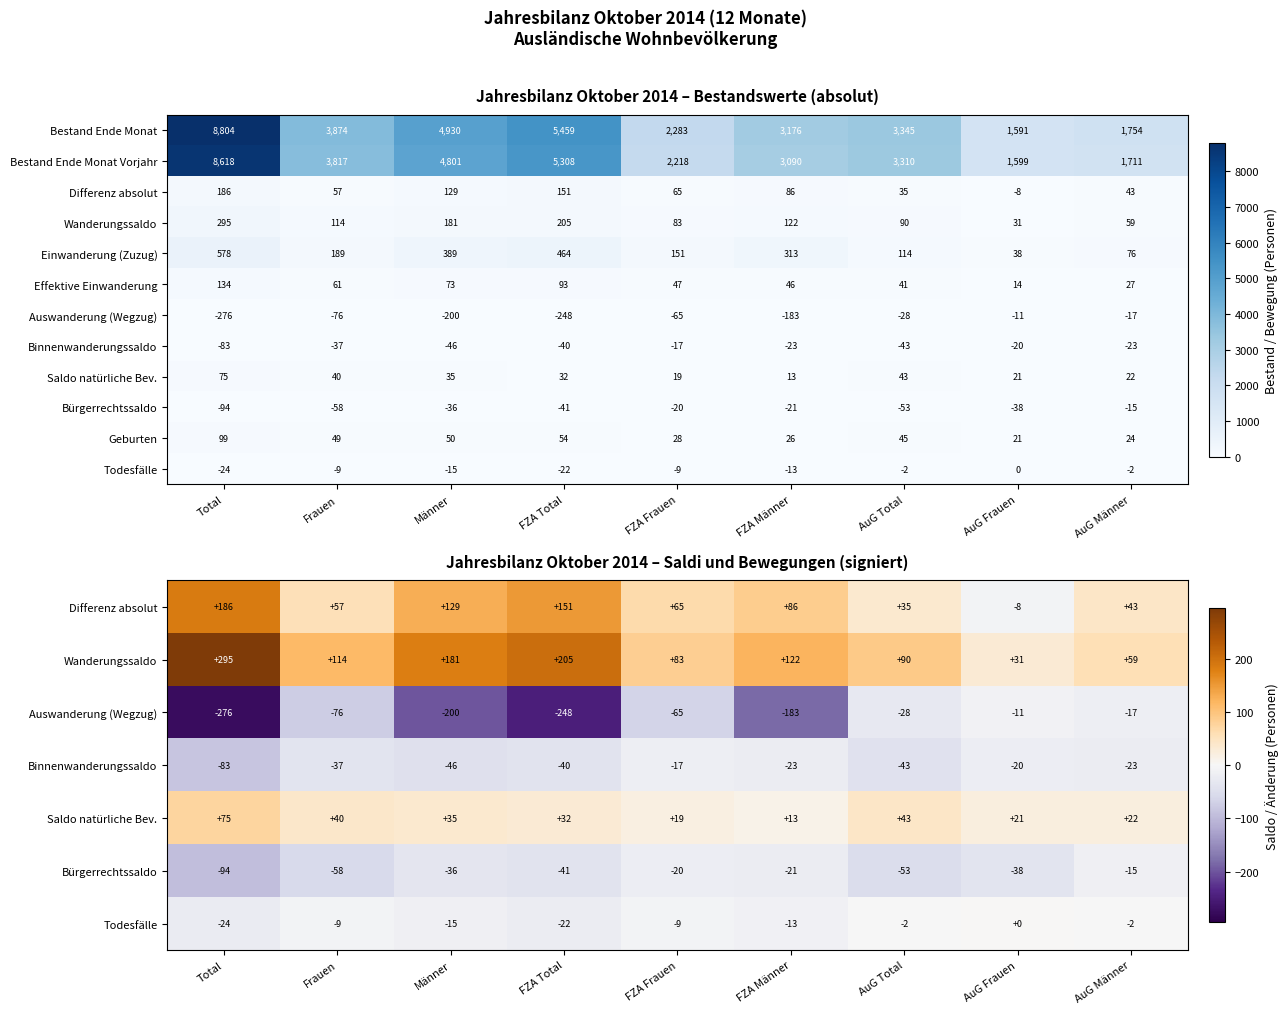

What value does the Effektive Einwanderung series have at AuG Männer, to the nearest 5?

25